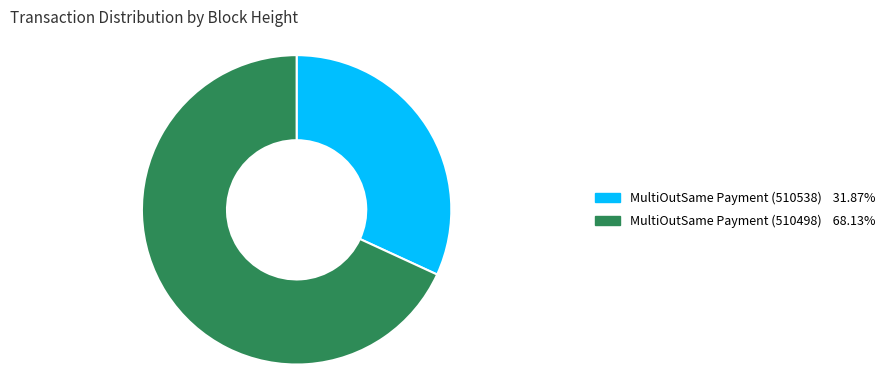

Is the sum of MultiOutSame Payment (510498) and MultiOutSame Payment (510538) greater than half?

Yes